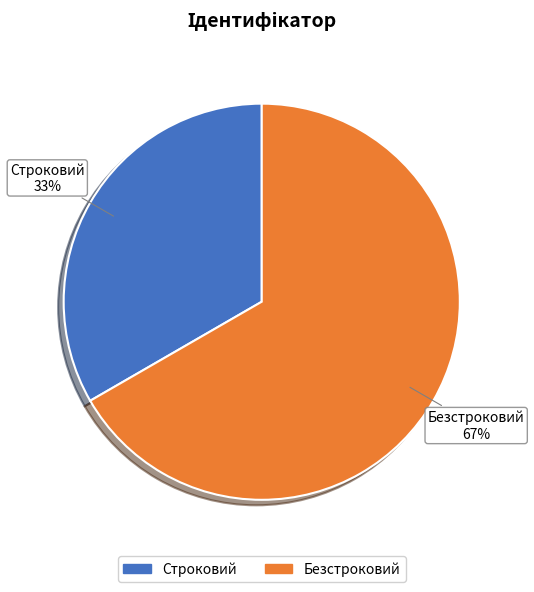

Is there any slice that represents more than half of the pie?

Yes